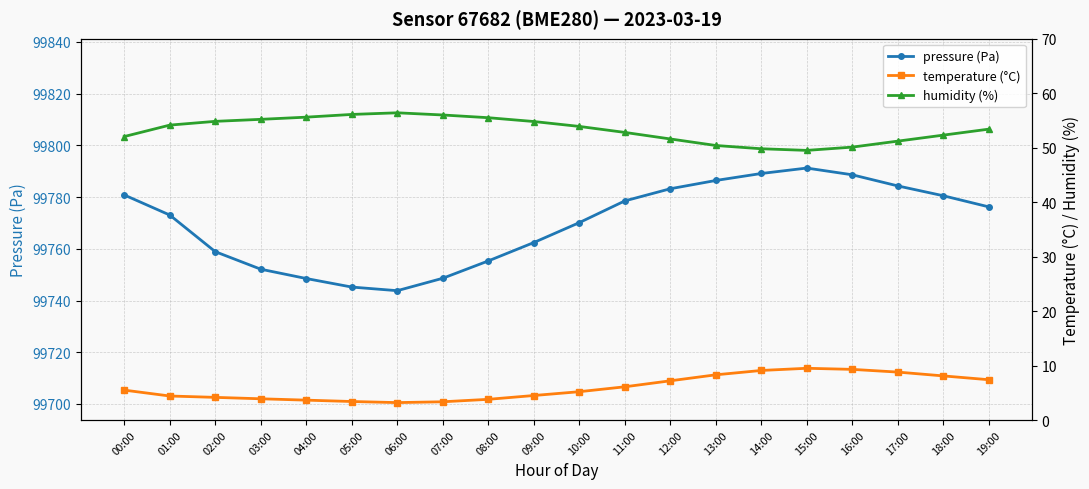

True or false: pressure (Pa) and temperature (°C) intersect in this chart.

False